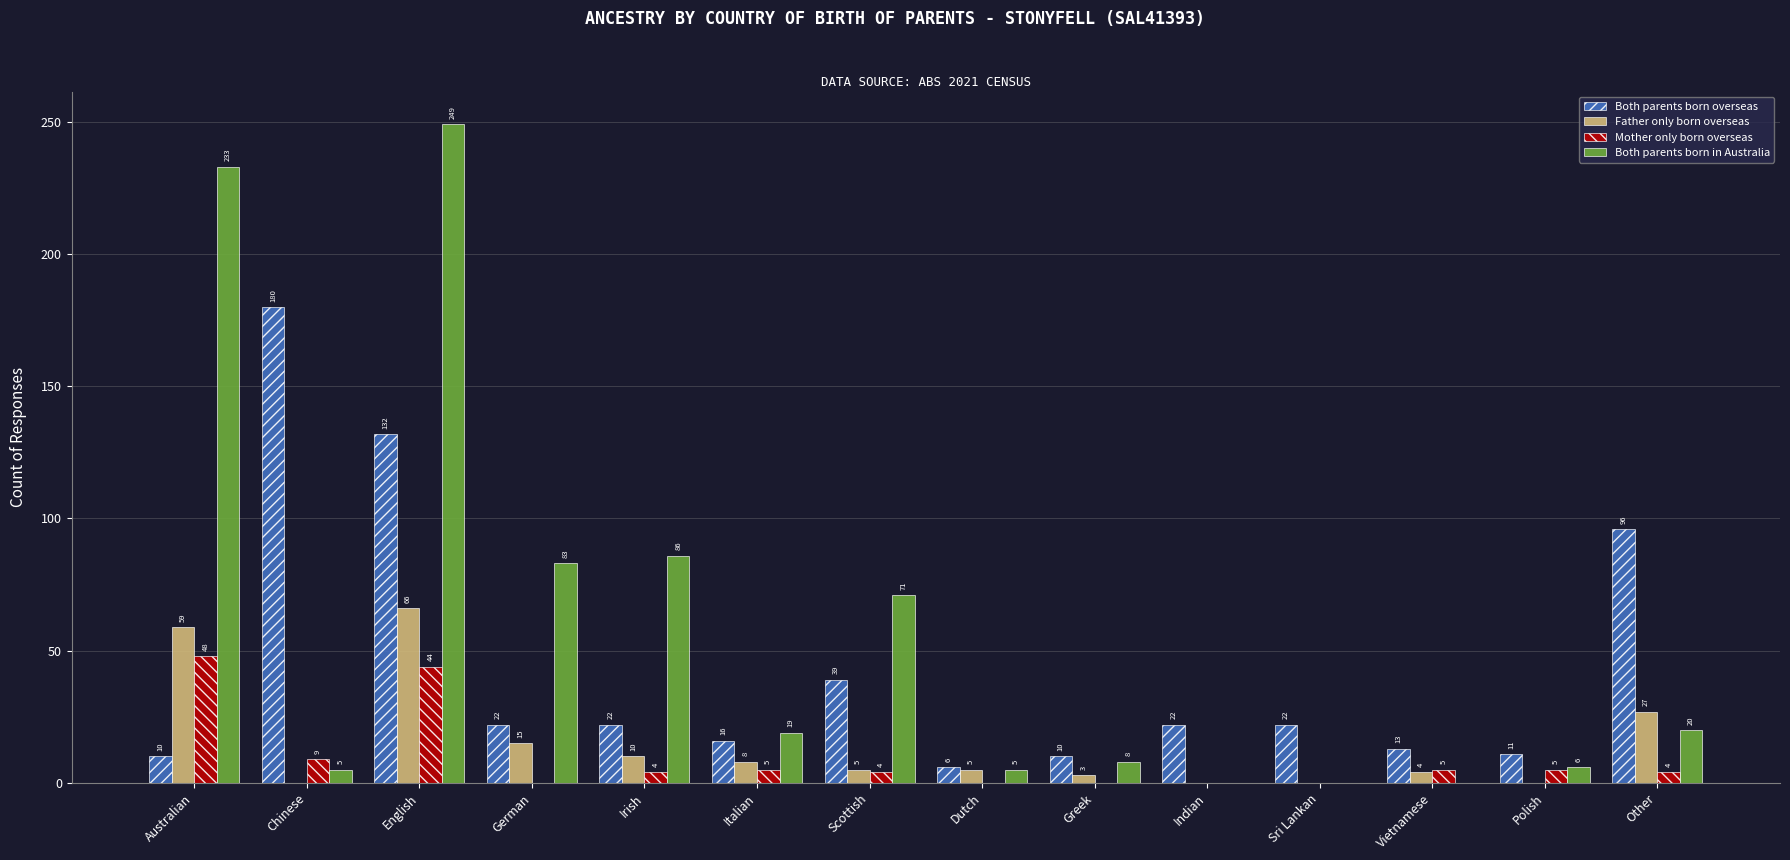

Is it true that Both parents born overseas equals 22 at Vietnamese?

False